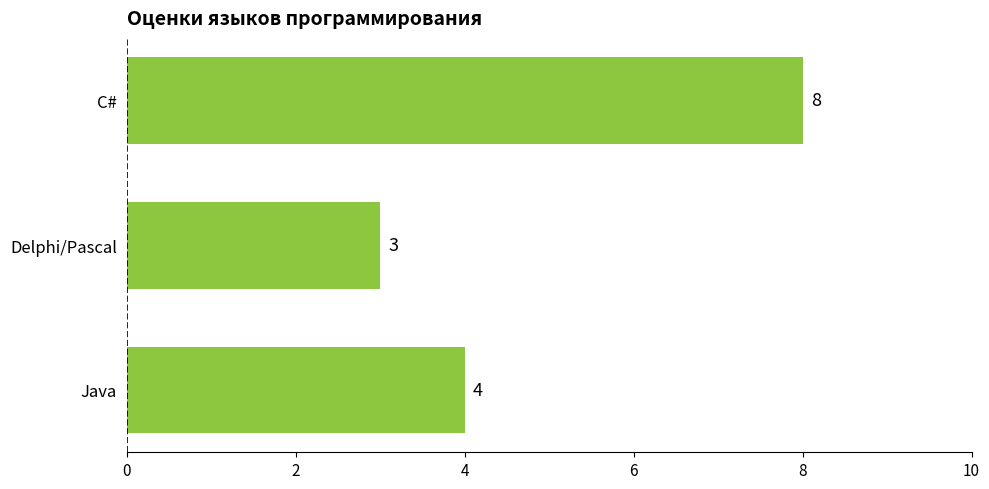

The value at C# is 8. True or false?

True